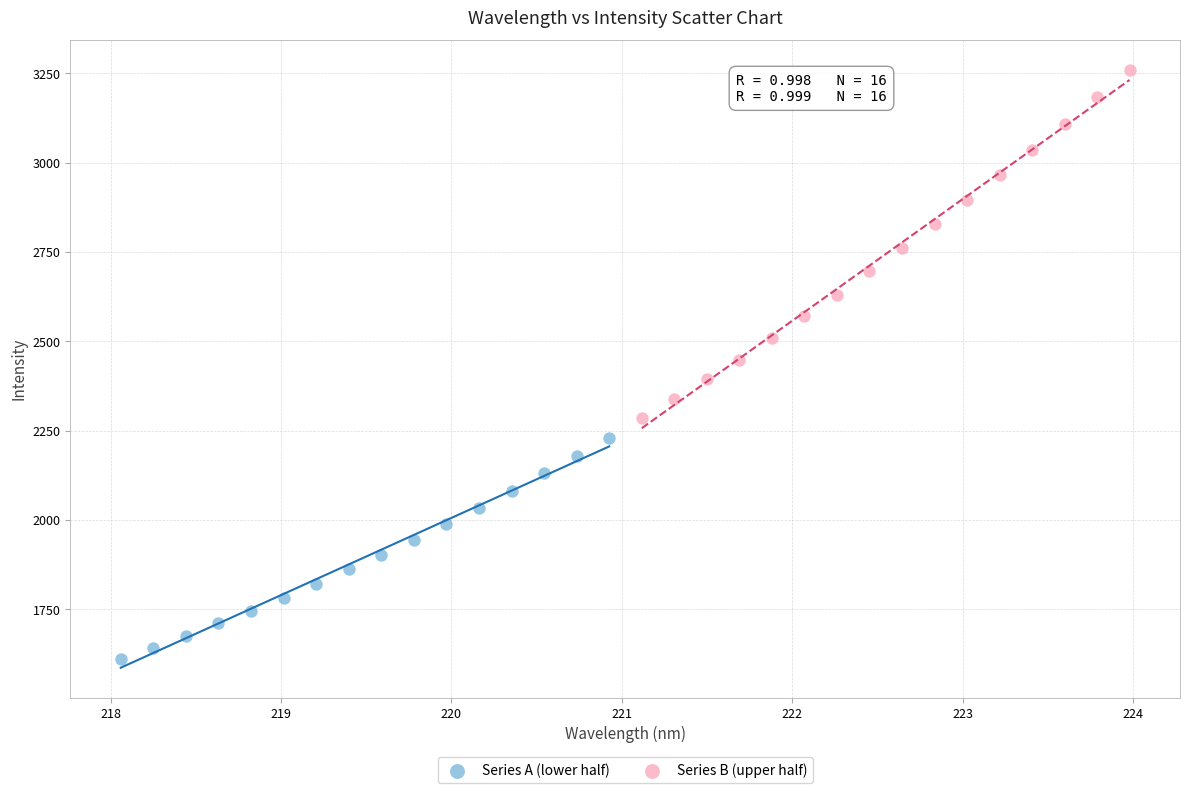

Which series reaches the minimum Y coordinate?

Series A (lower half)